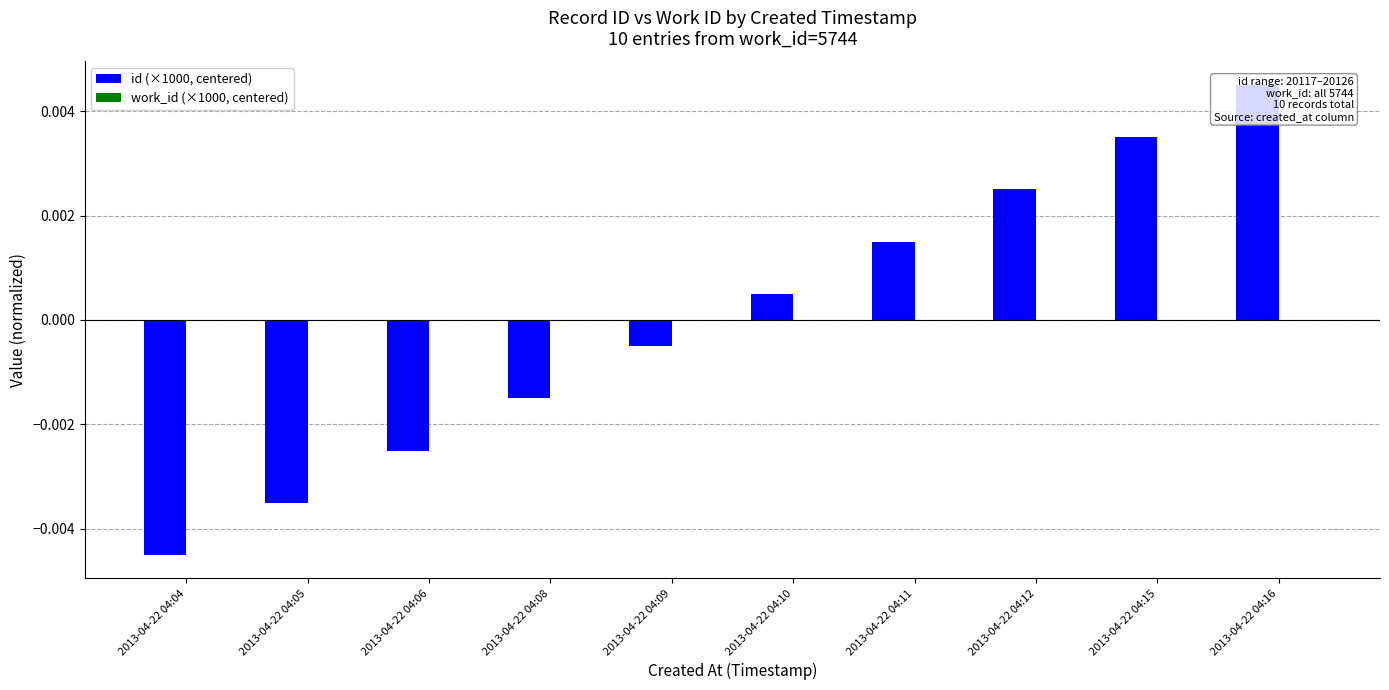

At which label does work_id (×1000, centered) reach its minimum?

2013-04-22 04:04